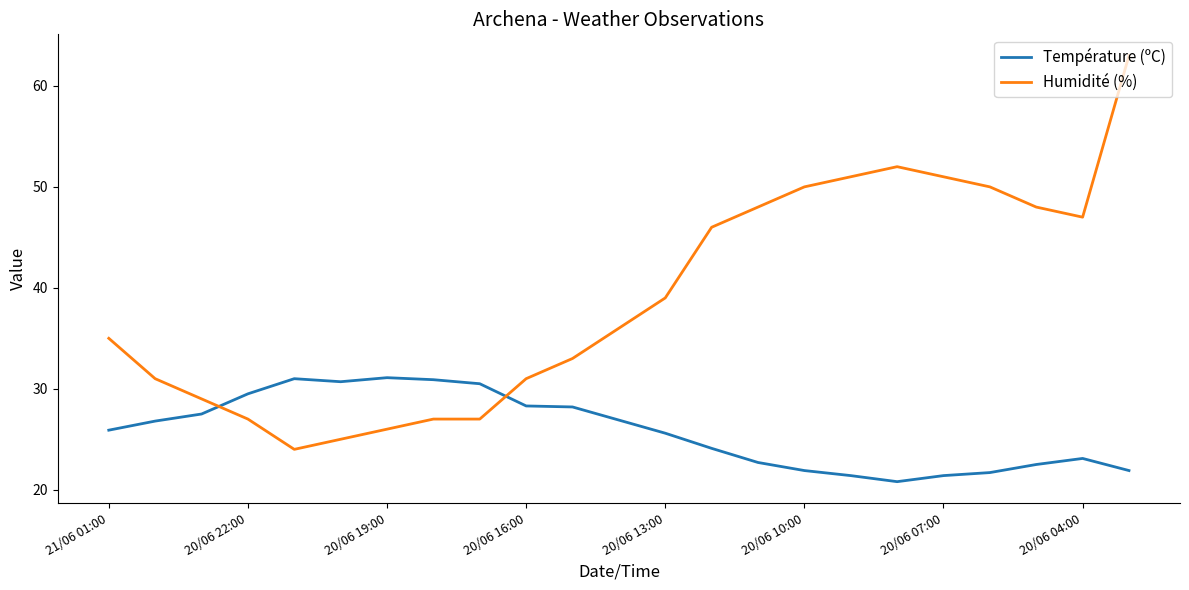

Which series has the widest spread of values?

Humidité (%)